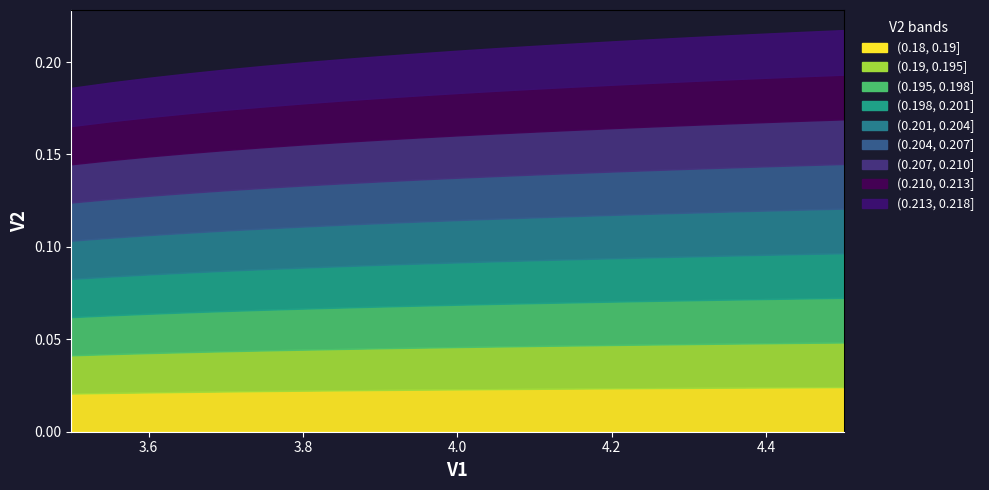

How many data points does each series have?

21